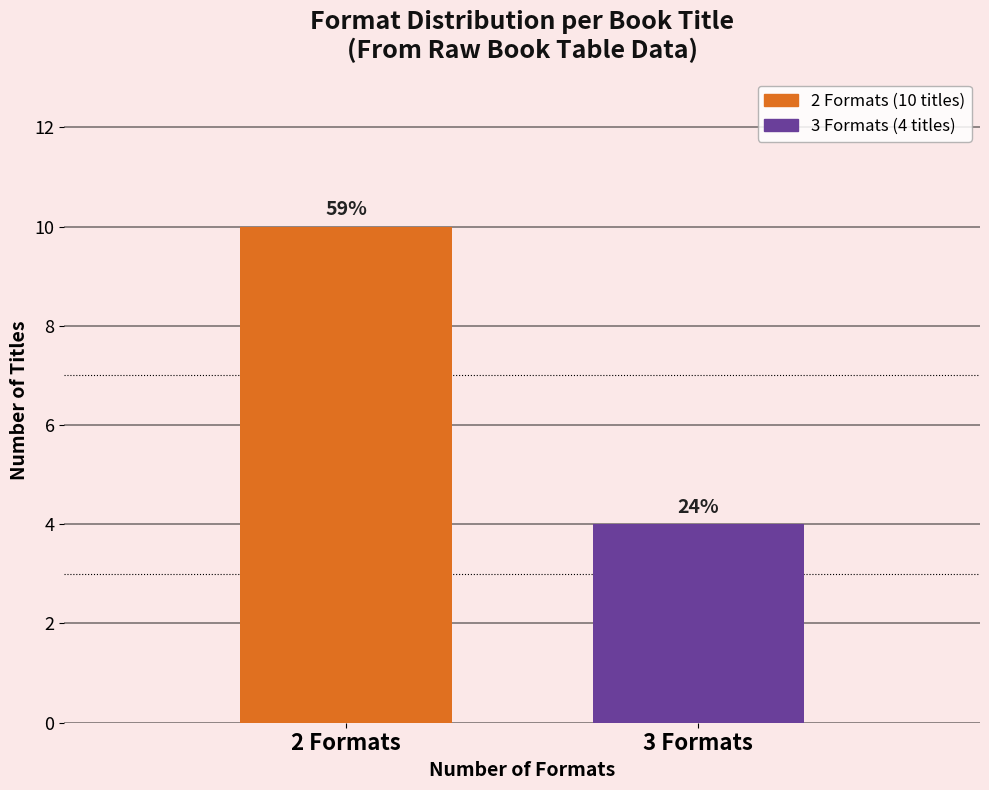

Are the bars horizontal?

No